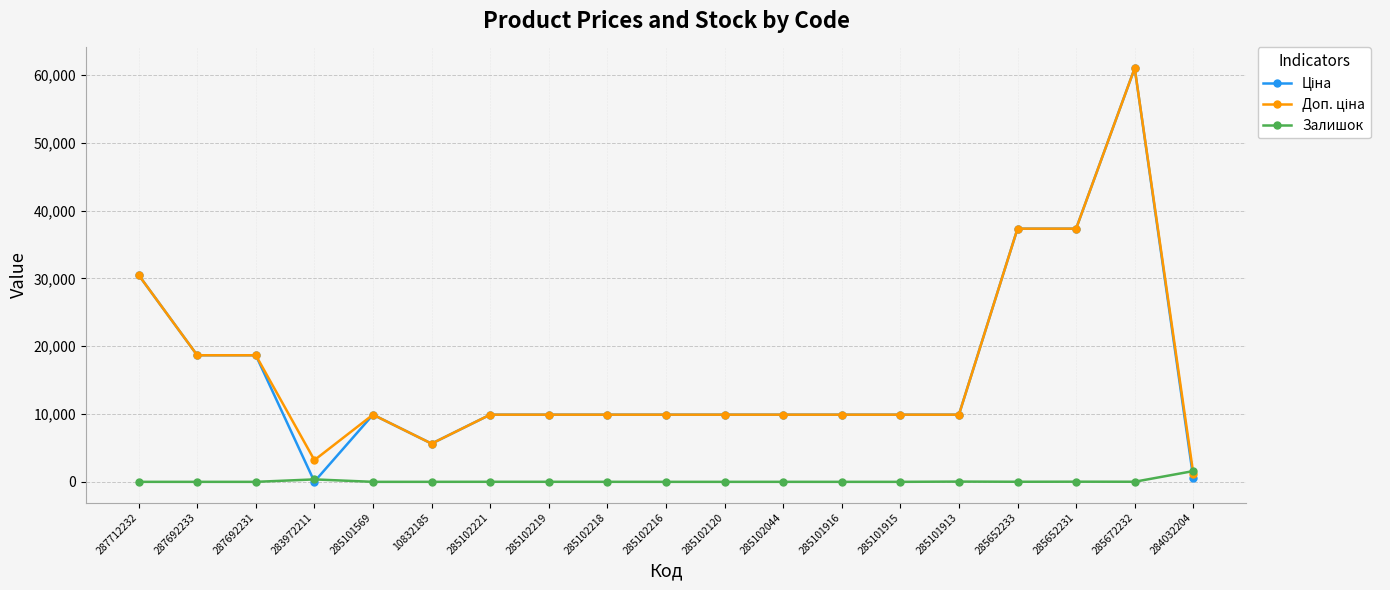

Count the number of data series in this chart.

3